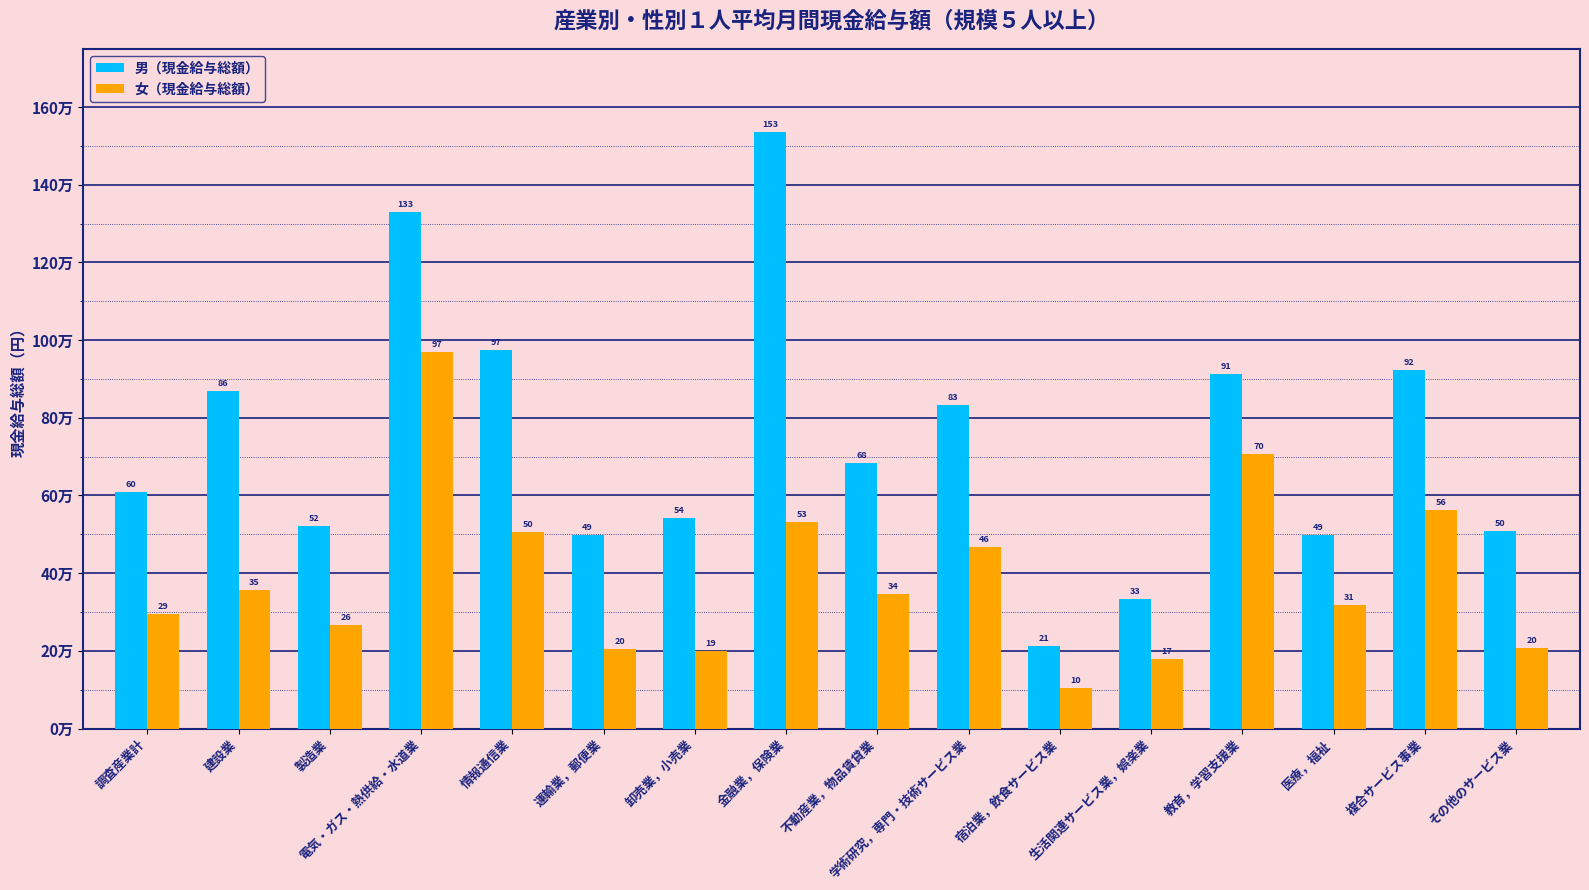

Which series changed the most between 建設業 and 情報通信業?

女（現金給与総額）